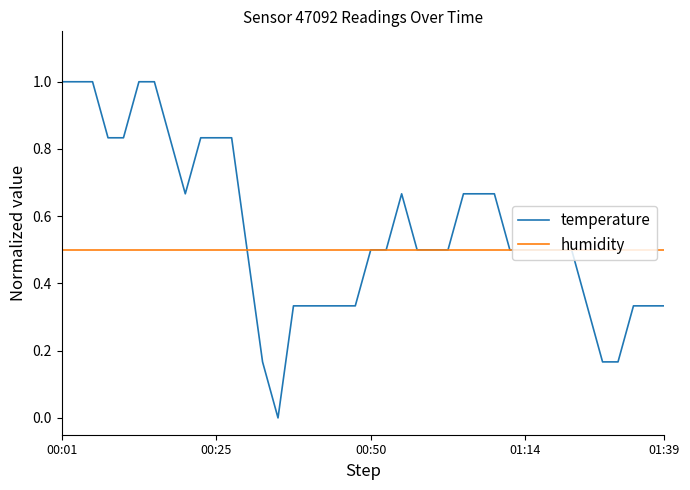

Which series has the largest range (max minus min)?

temperature